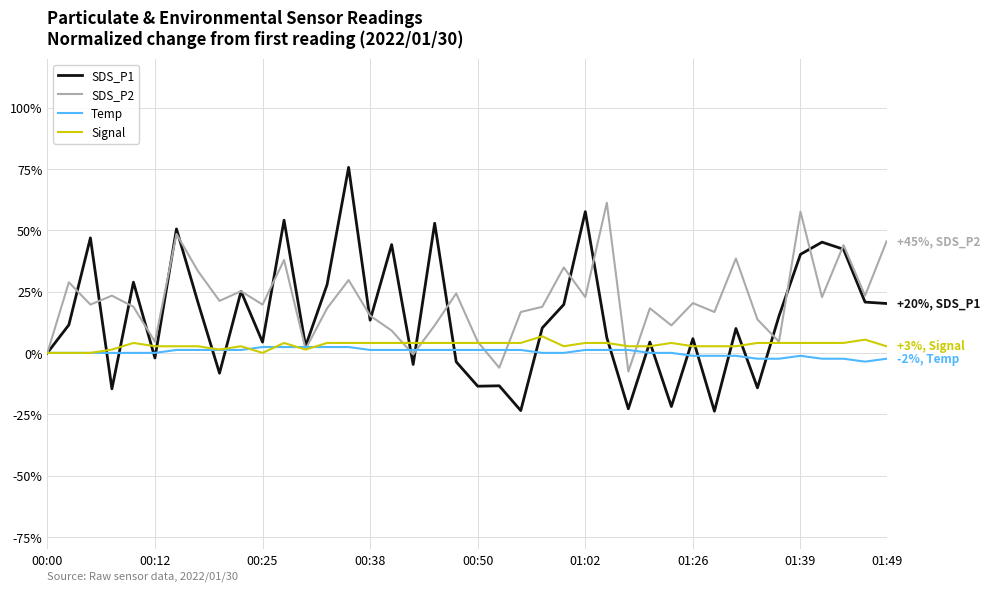

Which series has the widest spread of values?

SDS_P1